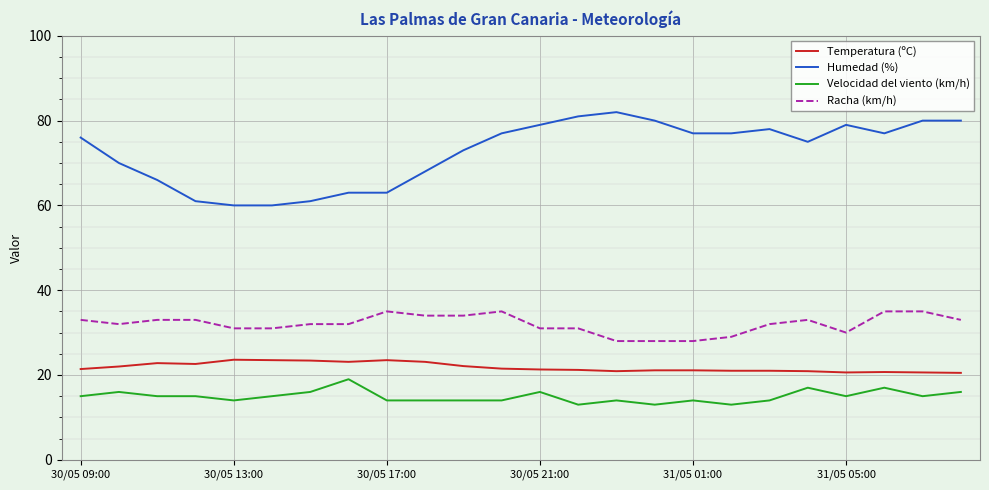

True or false: Racha (km/h) and Velocidad del viento (km/h) intersect in this chart.

False